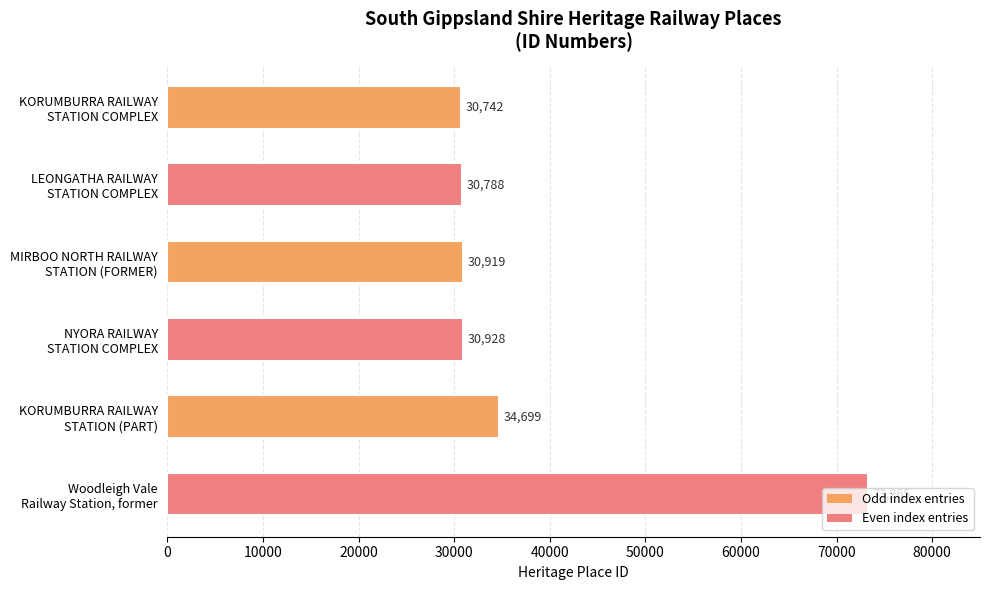

Rank the categories by value from highest to lowest.

Woodleigh Vale
Railway Station, former, KORUMBURRA RAILWAY
STATION (PART), NYORA RAILWAY
STATION COMPLEX, MIRBOO NORTH RAILWAY
STATION (FORMER), LEONGATHA RAILWAY
STATION COMPLEX, KORUMBURRA RAILWAY
STATION COMPLEX